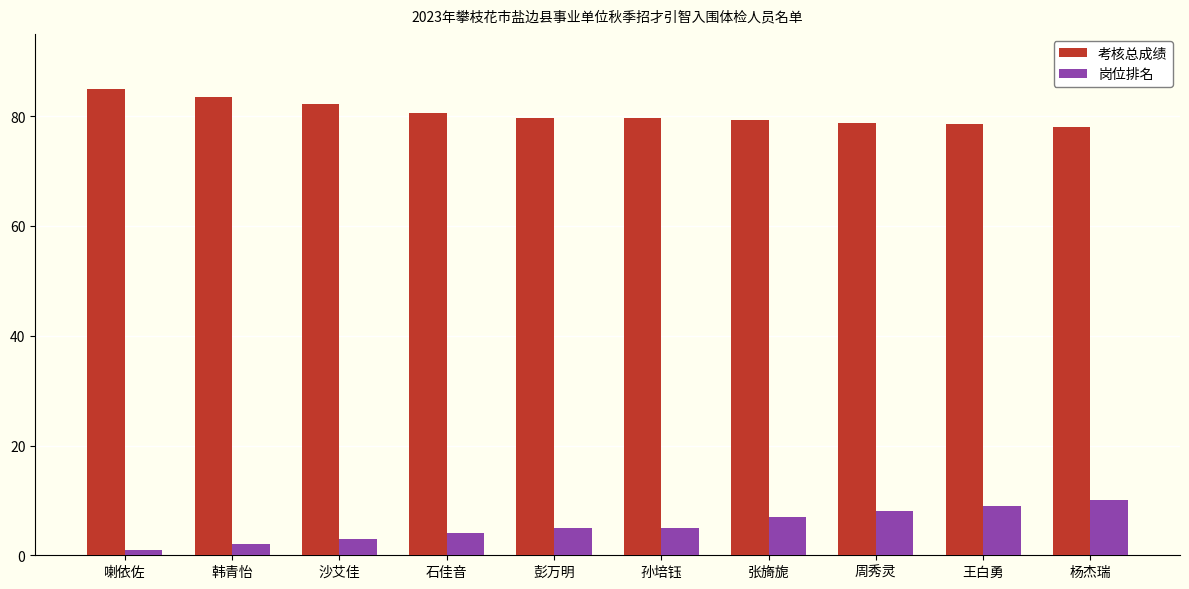

What is the greatest value displayed?

85.0